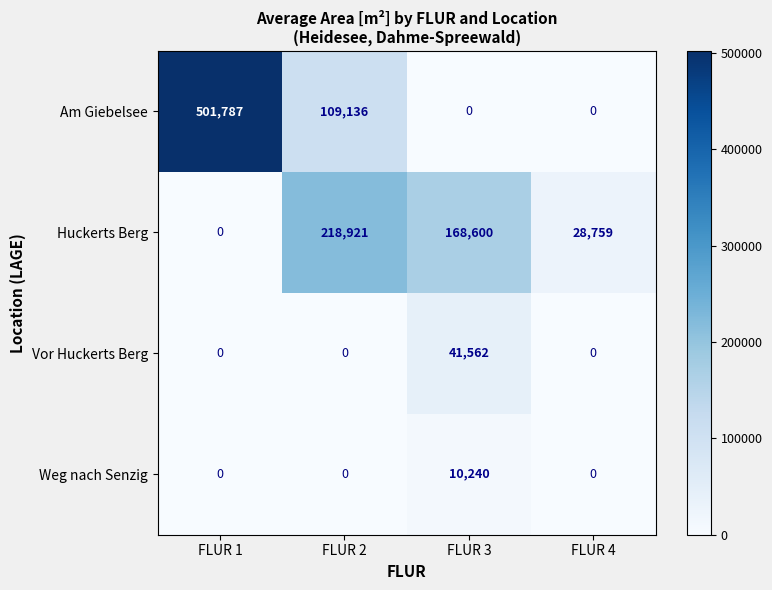

At how many categories does at least one series exceed 140632?

3